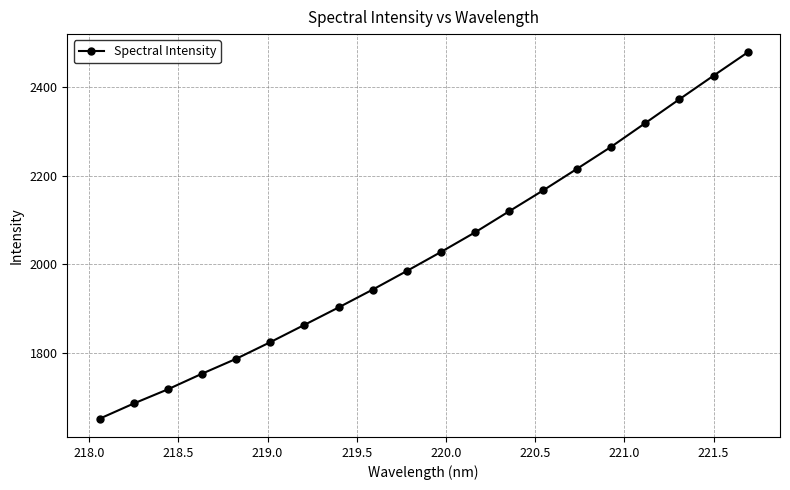

What is the sum of all values?

40578.3